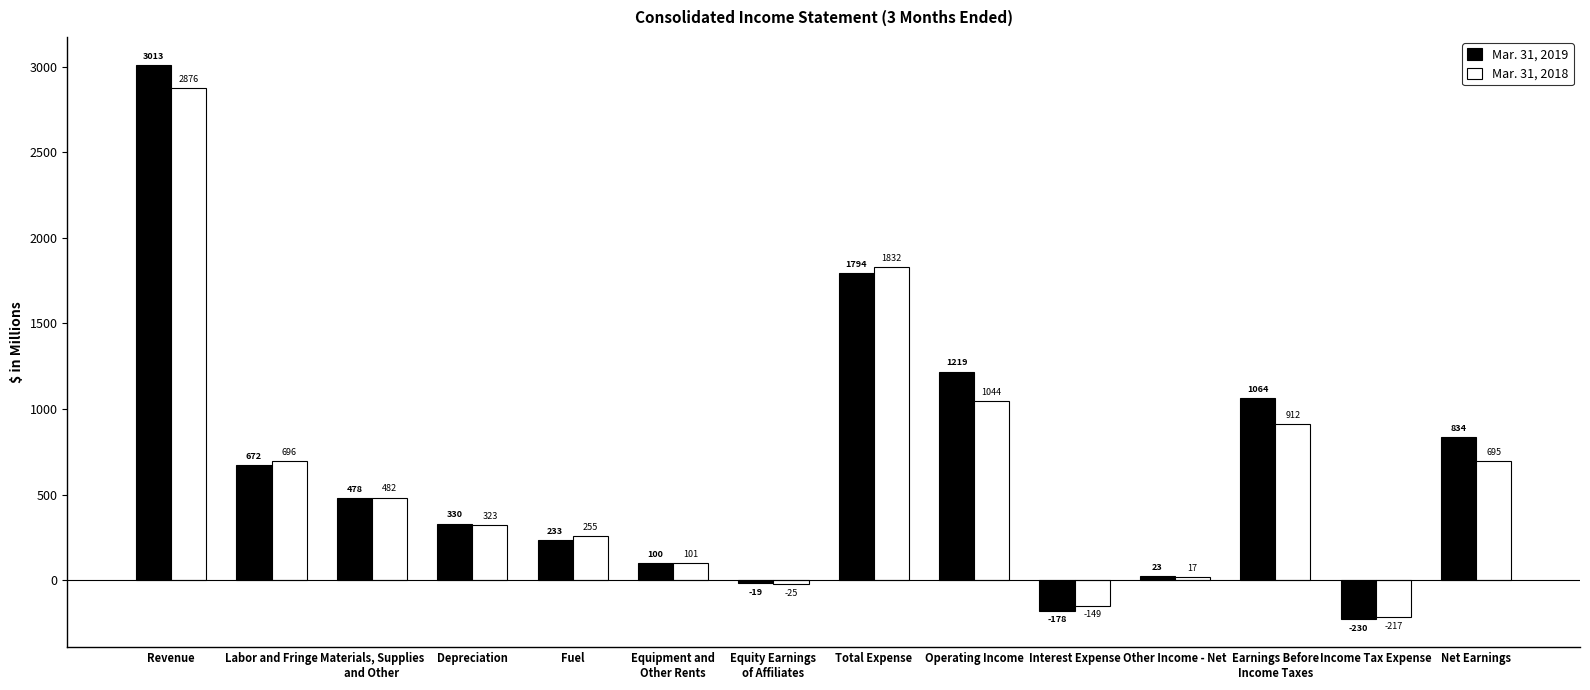

List the series in order of their overall mean, lowest first.

Mar. 31, 2018, Mar. 31, 2019